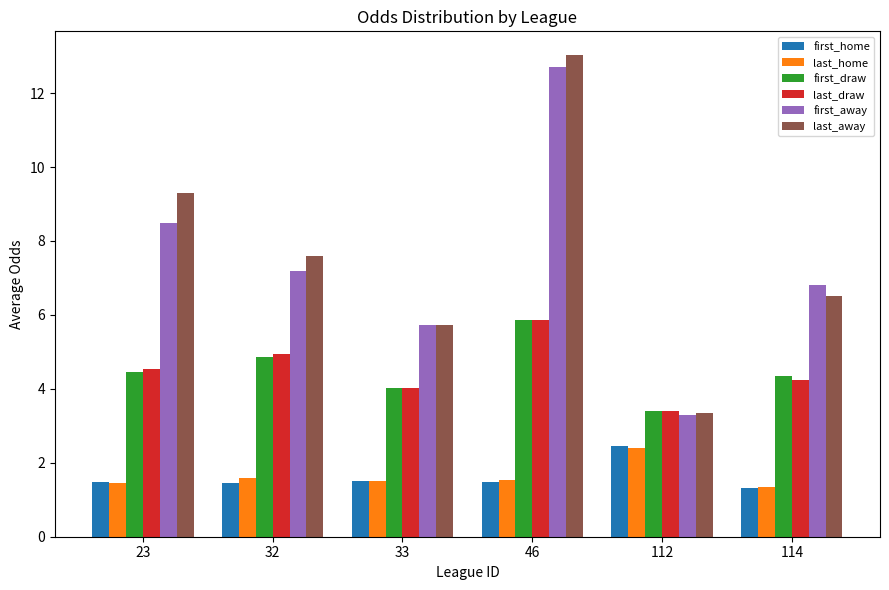

How many last_home values are between 1 and 2?

5